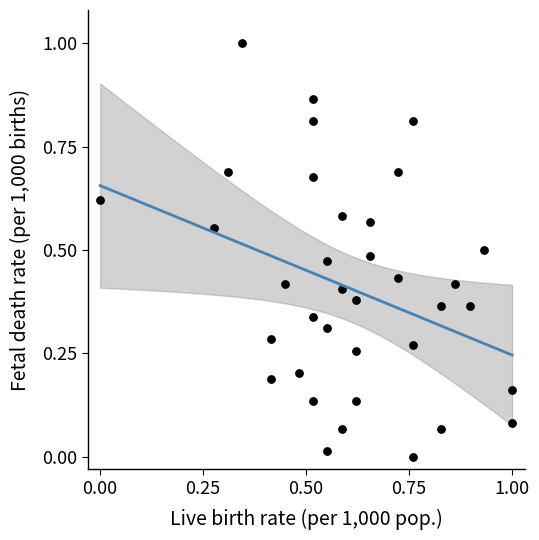

What is the range of Y values (max minus min)?

1.0